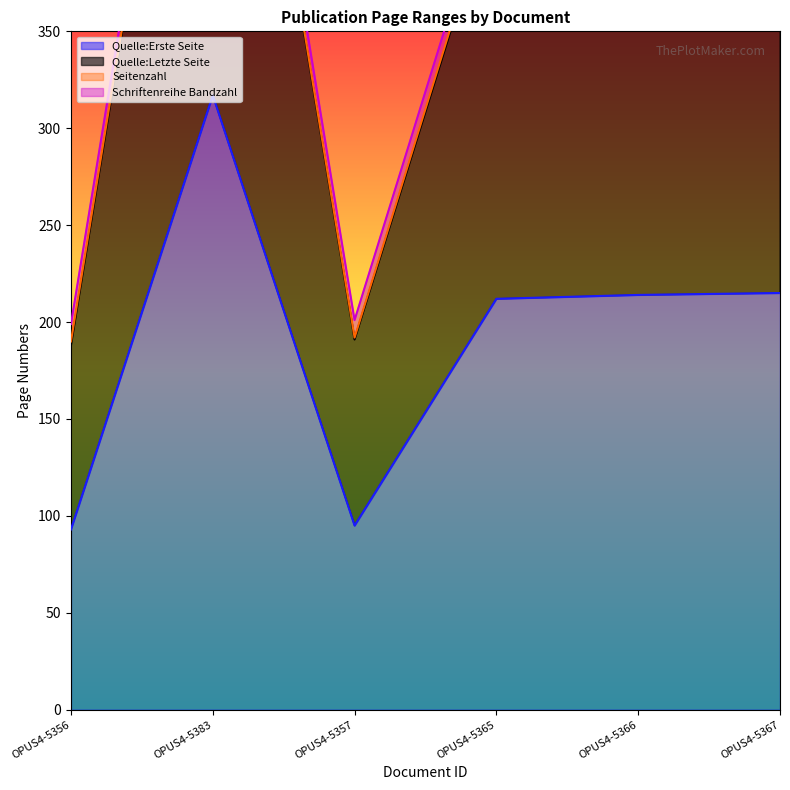

What is the minimum value for Quelle:Erste Seite?

93